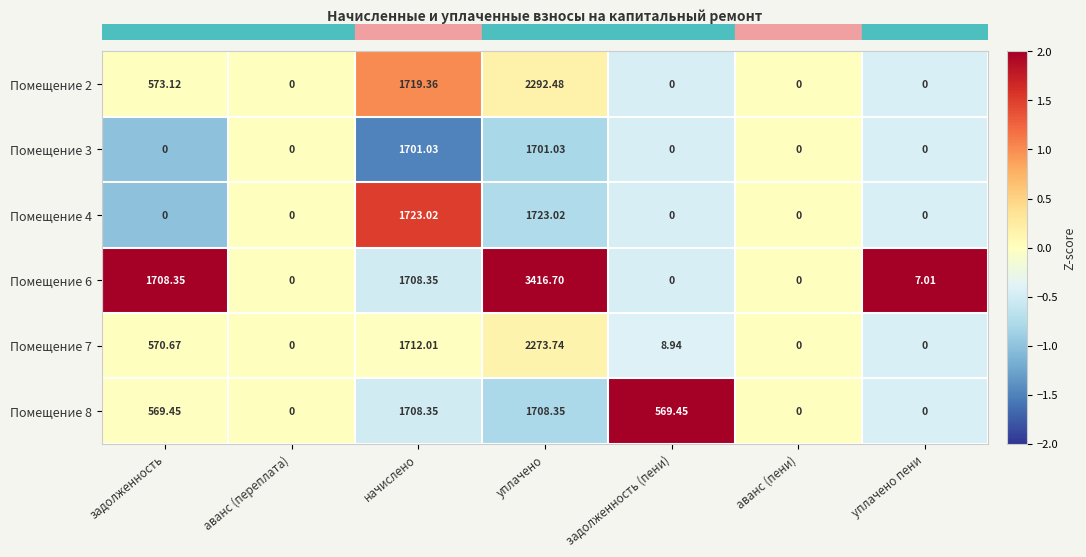

At which label does Помещение 7 first exceed 8?

задолженность